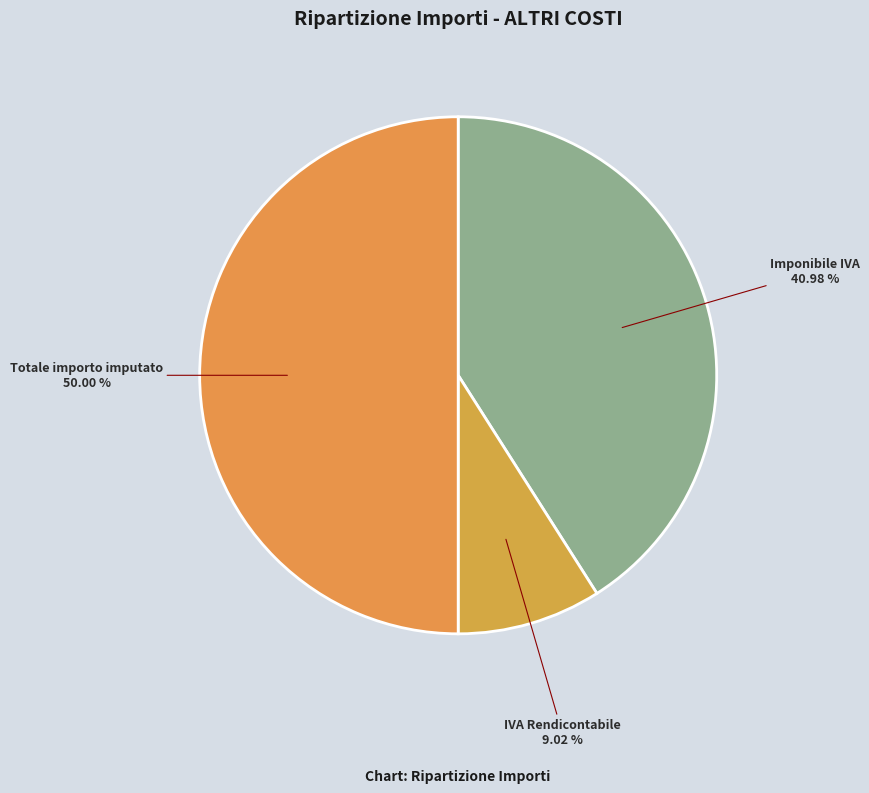

How many segments does this pie chart have?

3